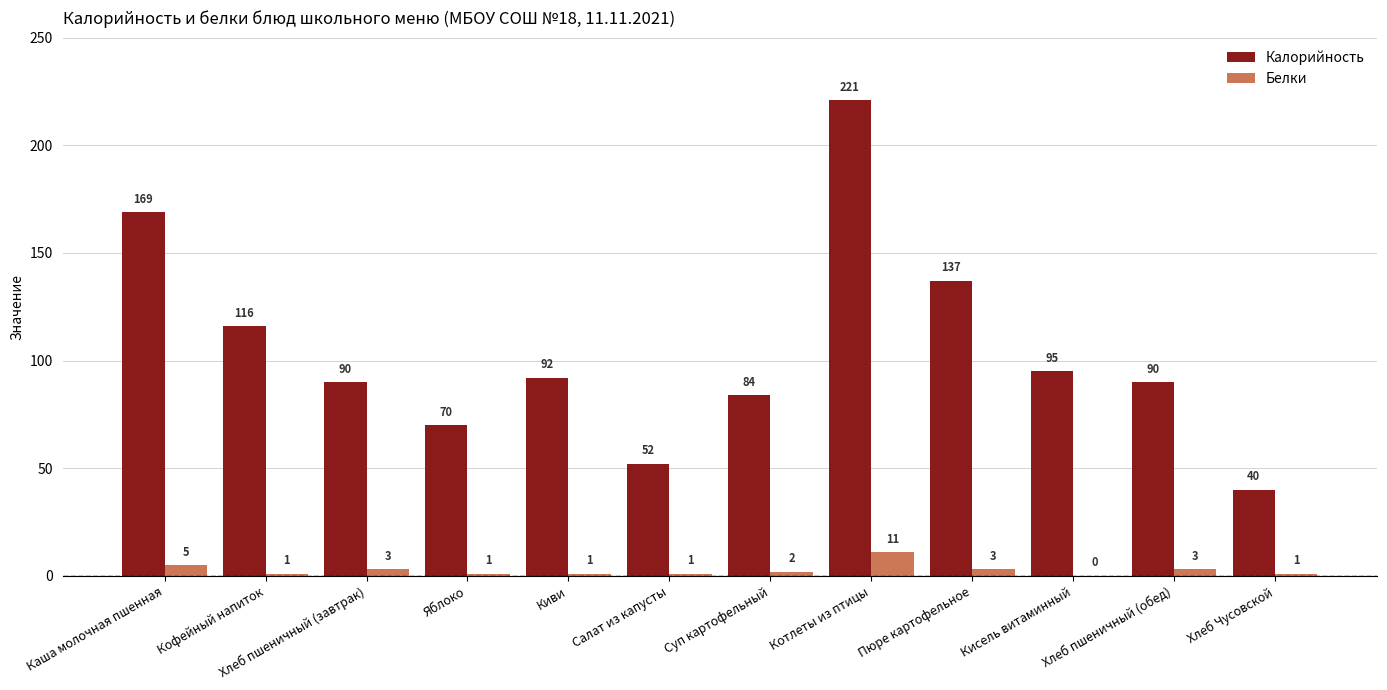

What is the total value across all series at Хлеб пшеничный (обед)?

93